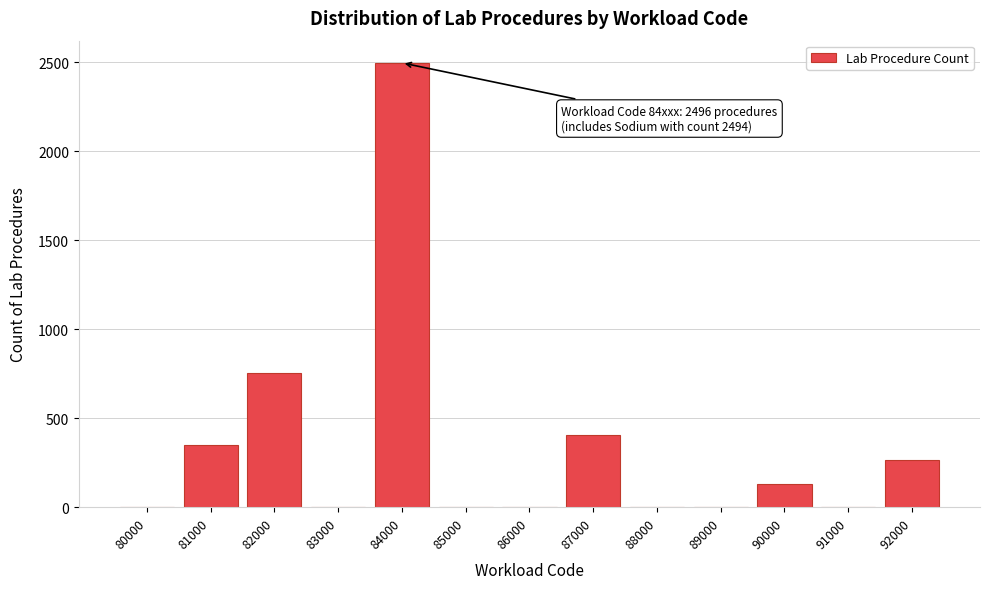

What is the approximate value at 87000?

405